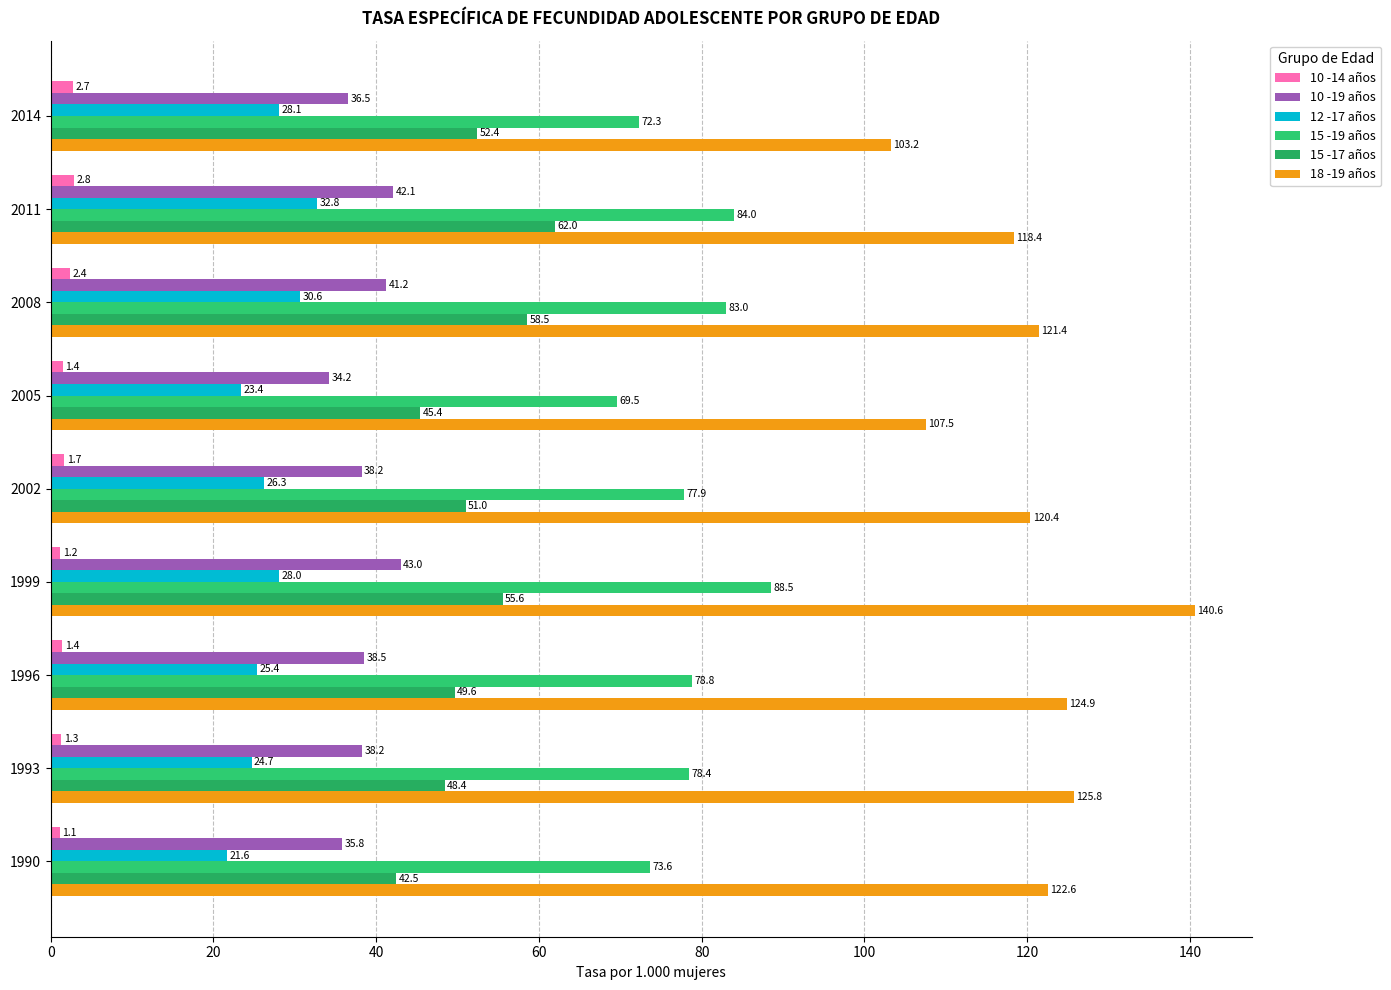

How many categories are shown in the chart?

9